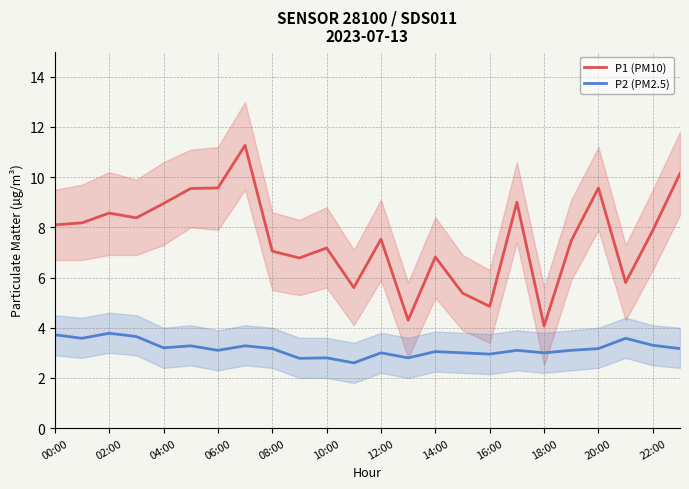

In P1 (PM10), how many points are lower than both neighbors (excluding endpoints)?

7